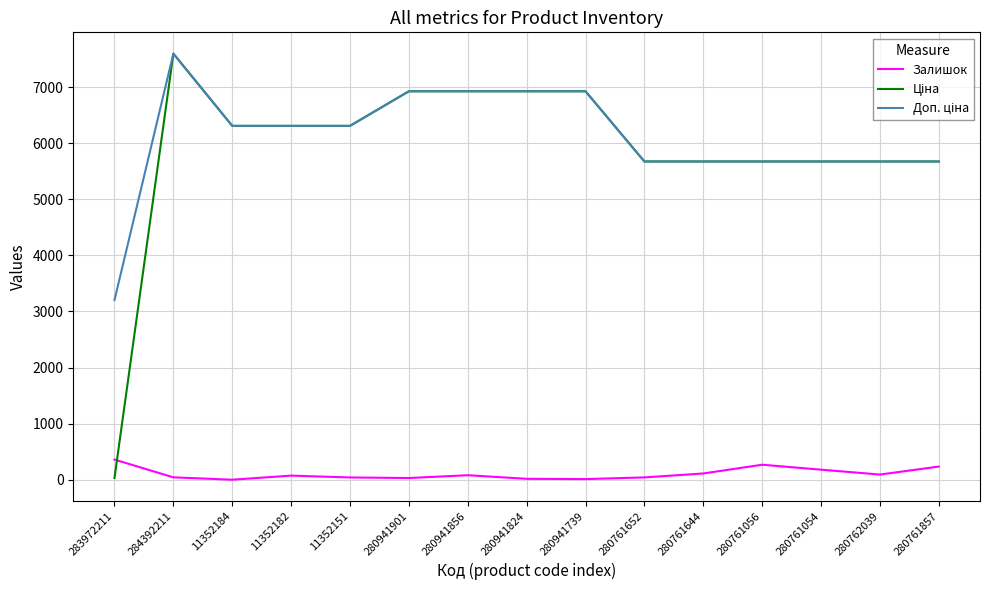

At which category does the chart reach its peak across all series?

284392211